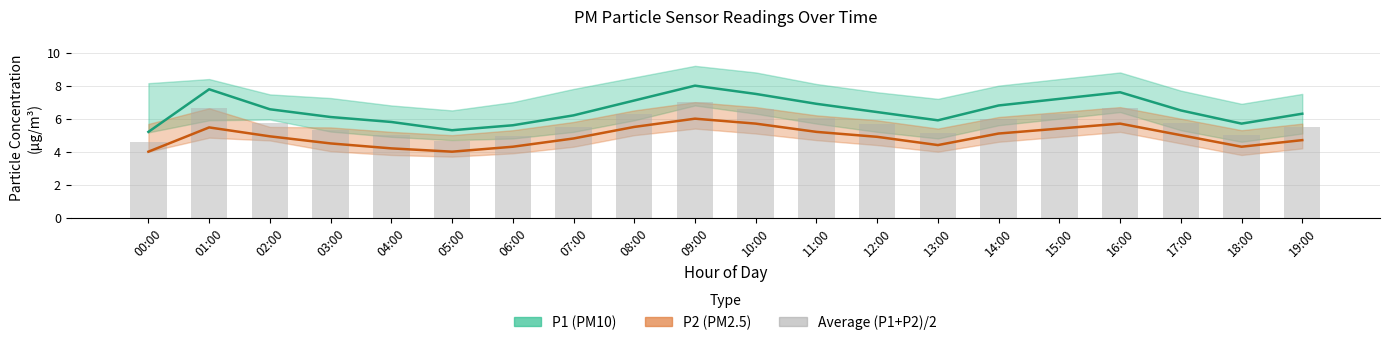

Between 17:00 and 14:00, which is larger?

14:00